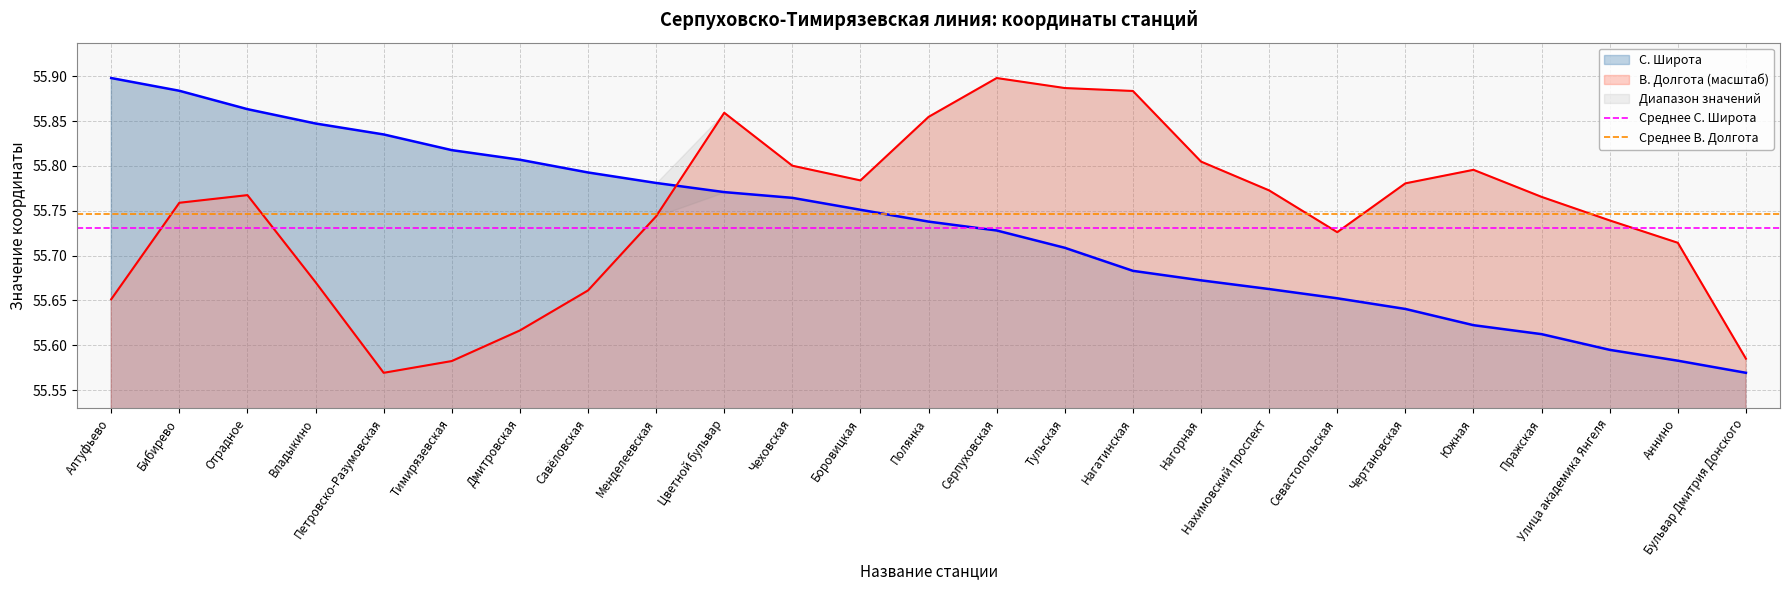

Is the value of В. Долгота (масштаб) at Цветной бульвар greater than the value of С. Широта at Чертановская?

Yes